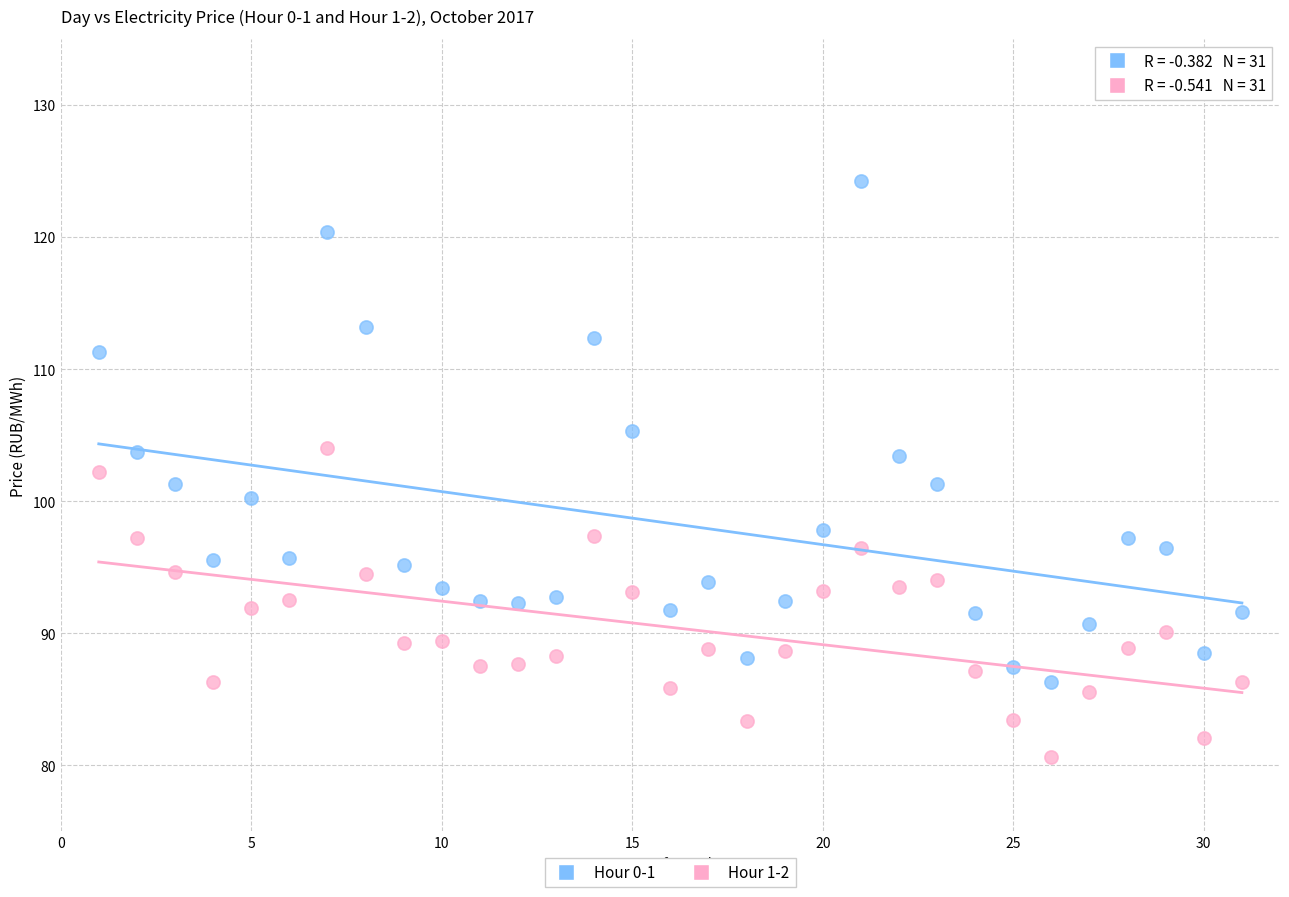

Which series has the largest Y range (max minus min)?

Hour 0-1